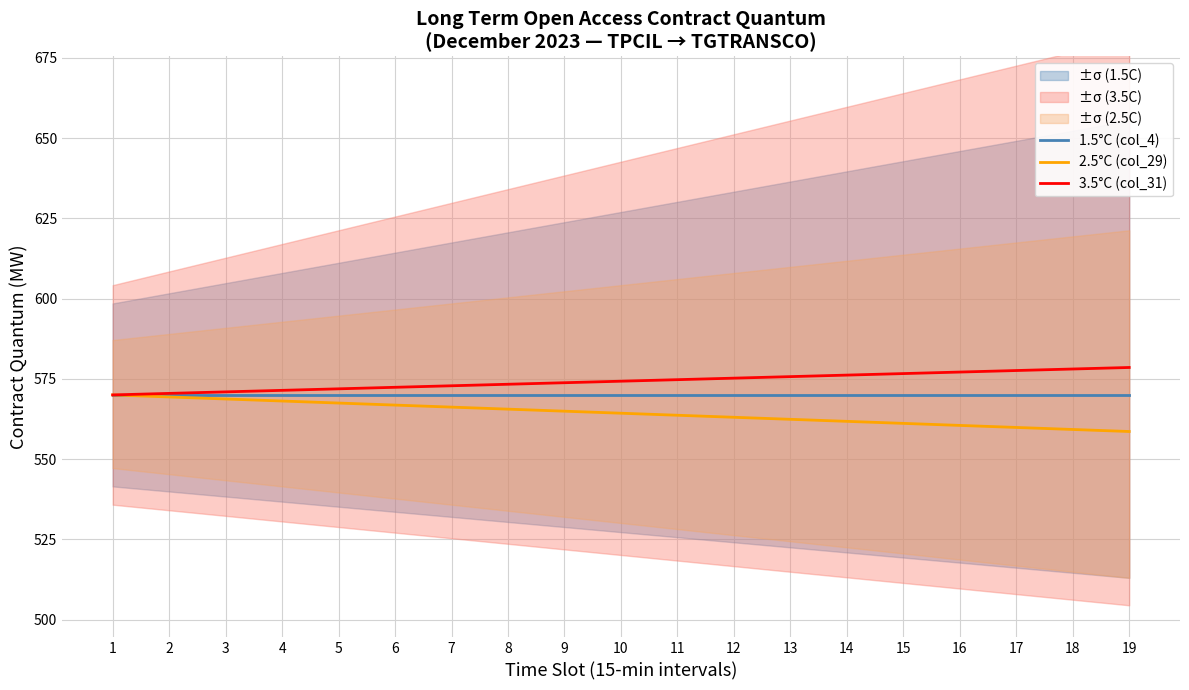

At 16, list the series in order from largest to smallest.

3.5°C (col_31), 1.5°C (col_4), 2.5°C (col_29)